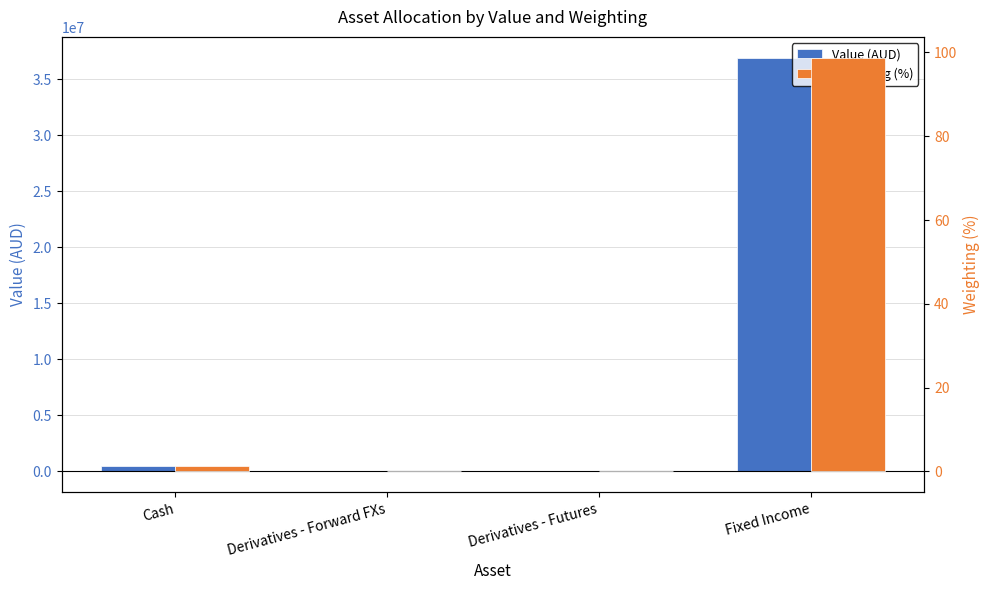

What position from the right is Fixed Income?

1